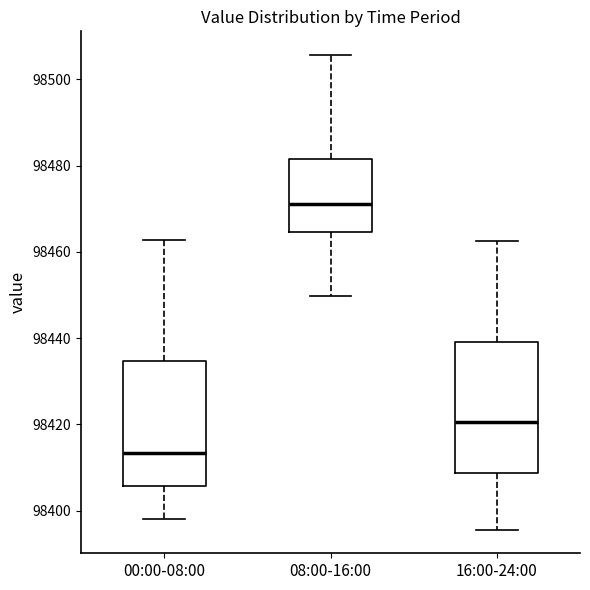

Reading left to right, transcribe this box plot: for each box, give where its median line is, the range the box spans, and where its two whiskers end, as read against the y-axis. The values are not printed on the chart, so give them approximately, as read against the axis.

00:00-08:00: median 98414, box 98406 to 98434, whiskers 98398 to 98462
08:00-16:00: median 98472, box 98464 to 98482, whiskers 98450 to 98506
16:00-24:00: median 98420, box 98408 to 98440, whiskers 98396 to 98462